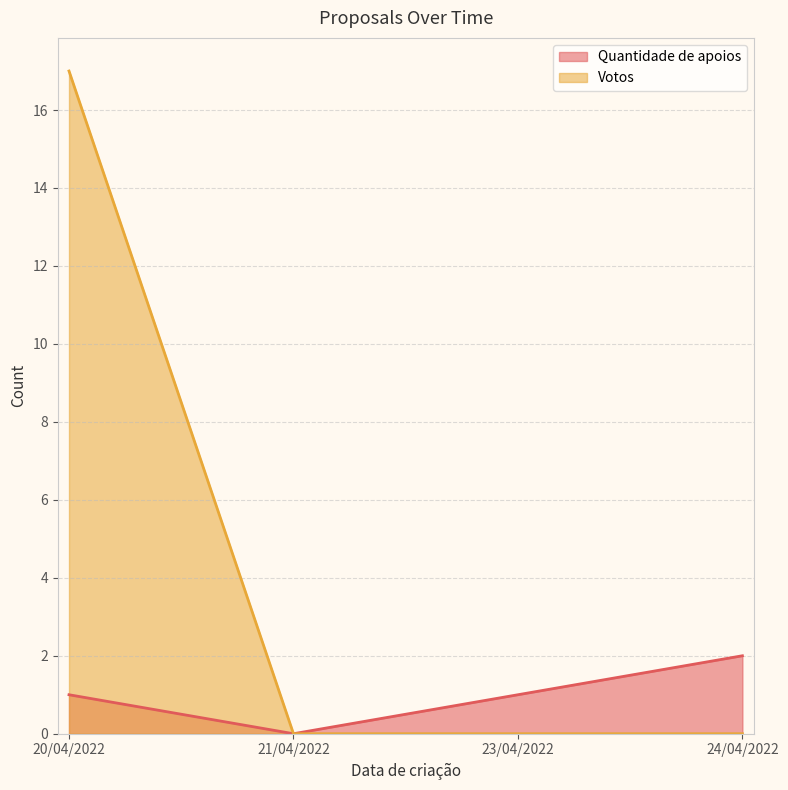

Reading left to right, extract all data points from this chart.

Quantidade de apoios: 1	0	1	2
Votos: 17	0	0	0